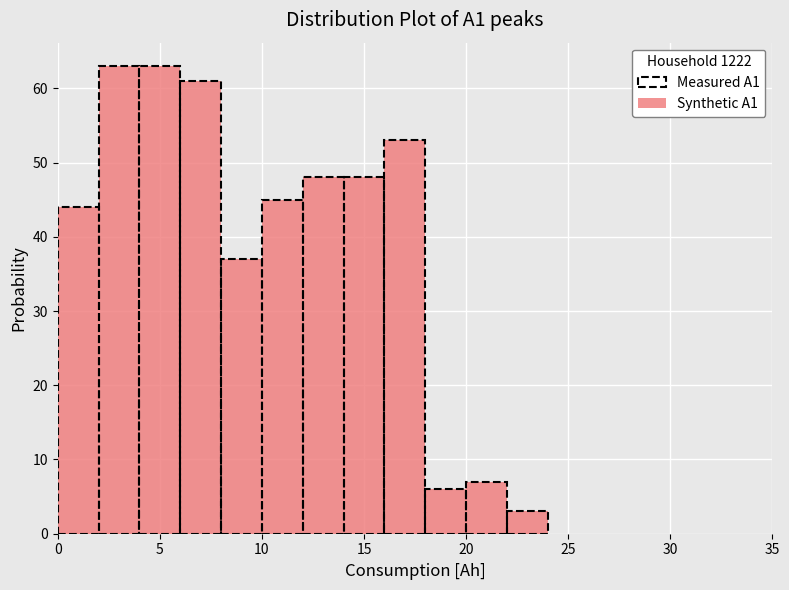

What is the height of the bar covering 18 to 20 on the x-axis? The values are not printed on the chart, so give them approximately, as read against the axis.

6